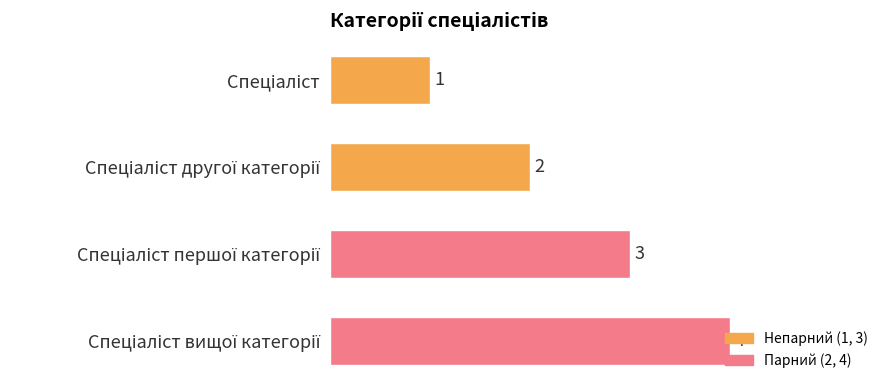

What is the difference between the maximum and minimum values?

3